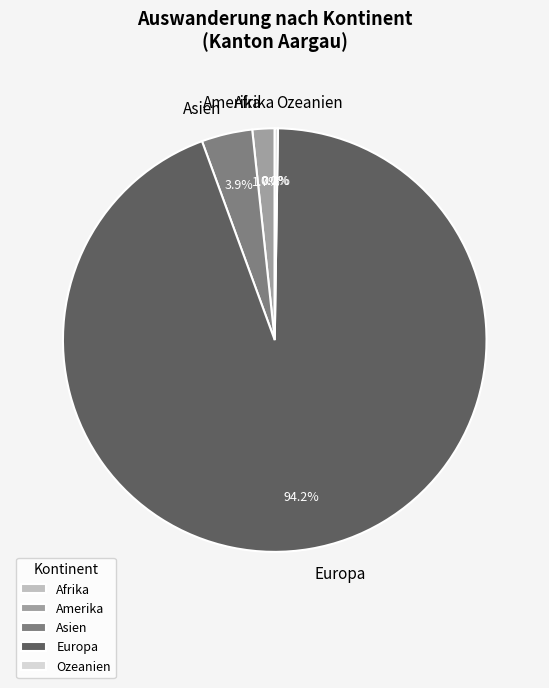

Is it true that Afrika is 14% of the pie?

False